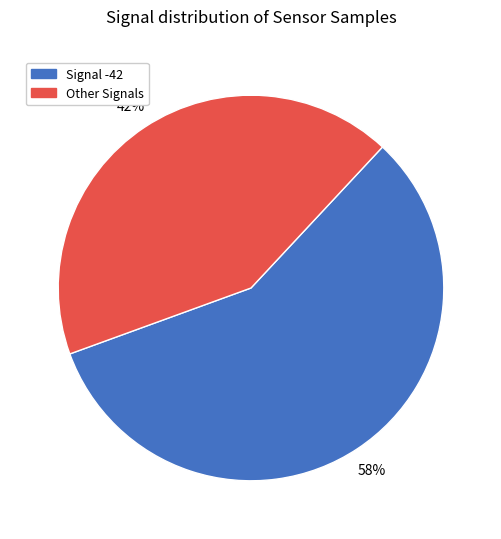

Do Signal -42 and Other Signals together represent more than half of the pie?

Yes